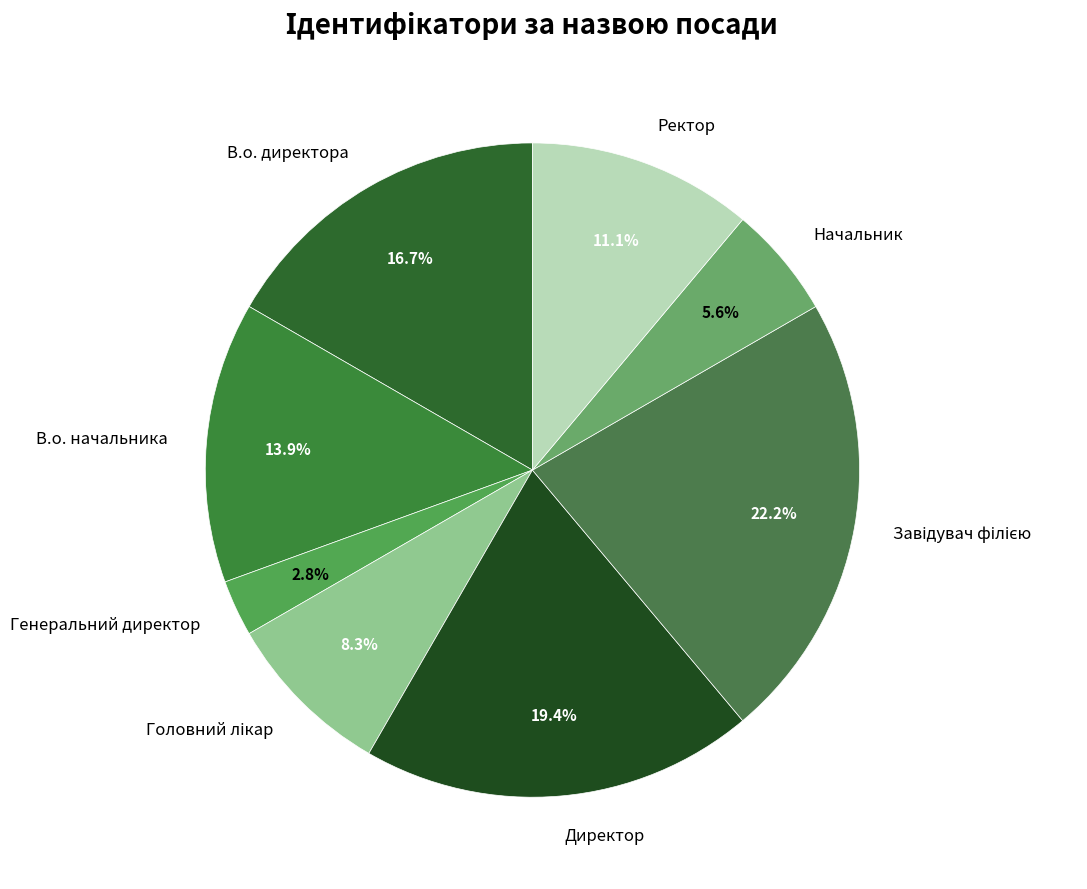

What is the smallest slice in the pie chart?

Генеральний директор